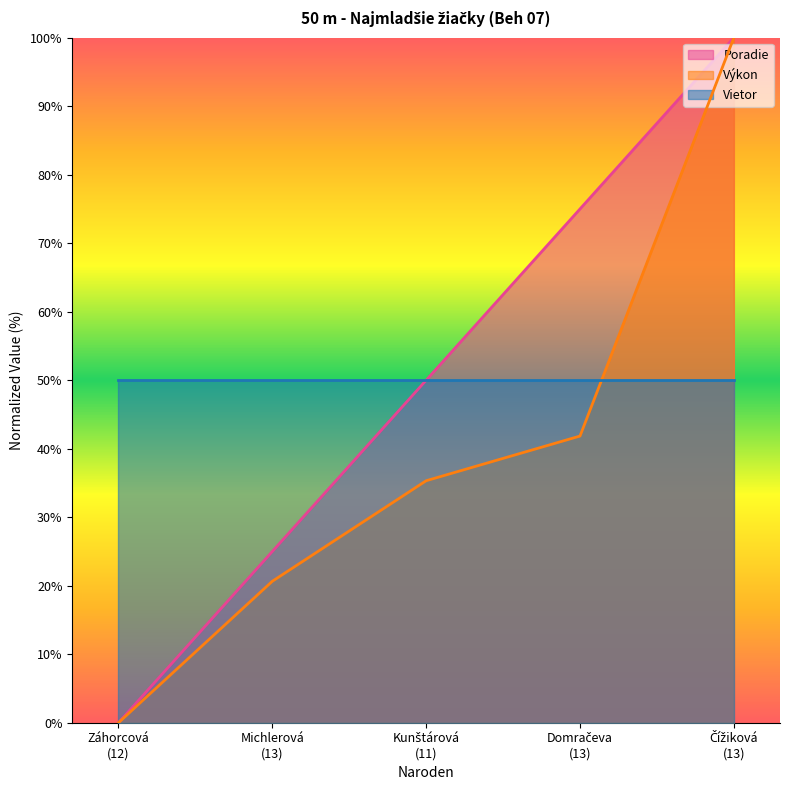

What is the maximum value for Výkon?

100.0